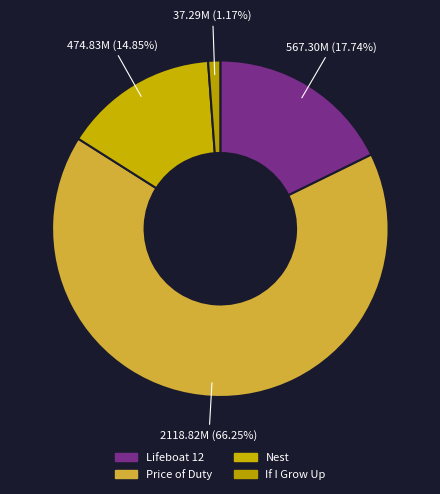

What is the ratio of the value at Price of Duty to the value at Lifeboat 12?

3.7